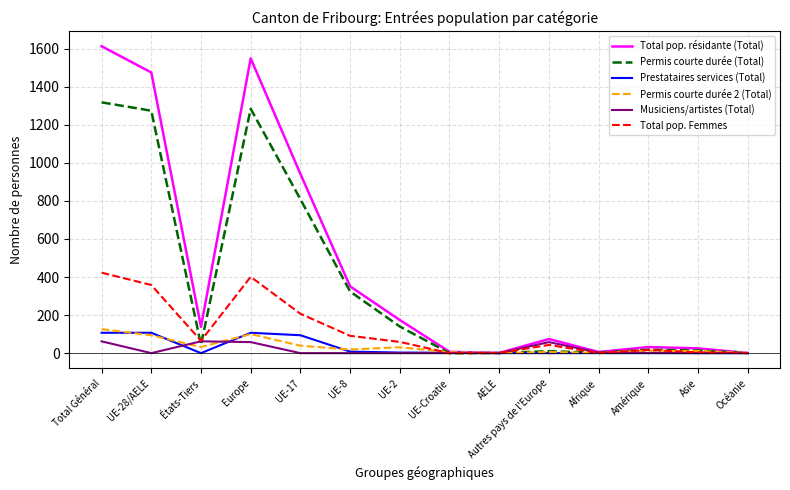

At how many categories does at least one series exceed 1027?

3